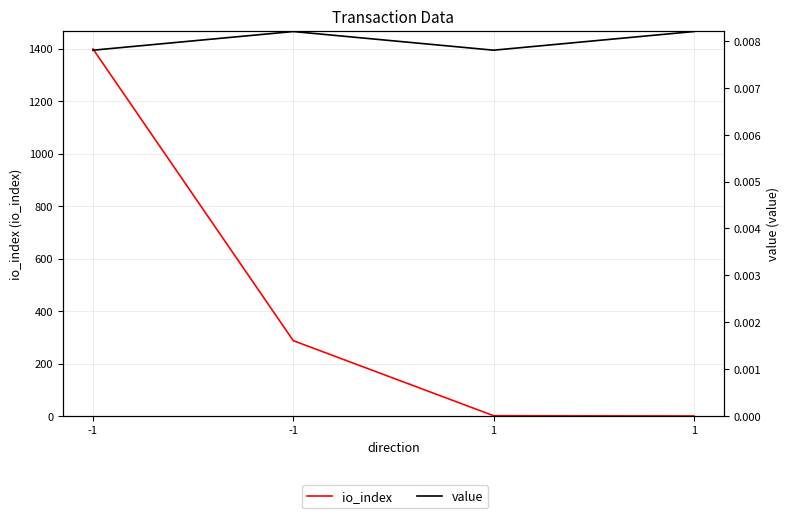

Which series has the largest range (max minus min)?

io_index